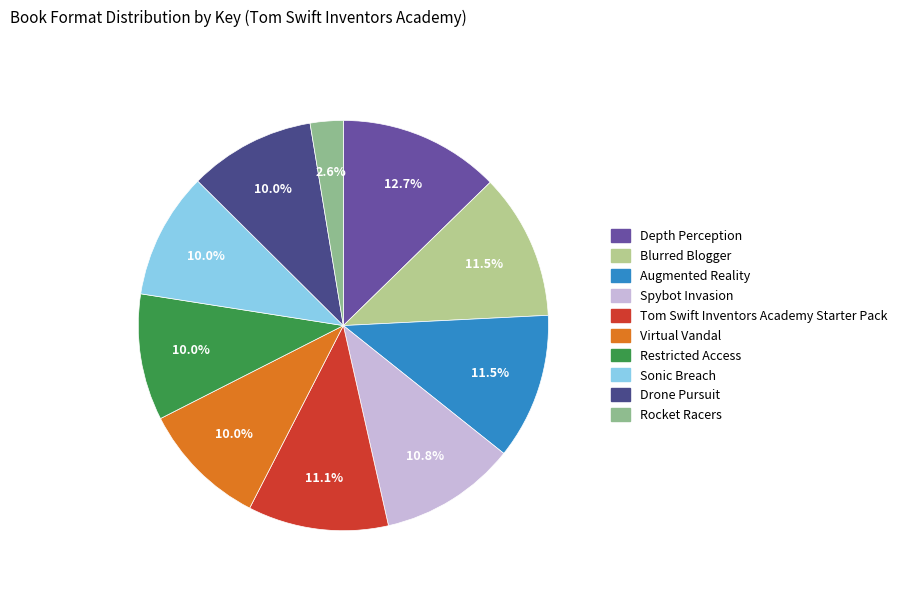

Is it true that Tom Swift Inventors Academy Starter Pack is 1% of the pie?

False